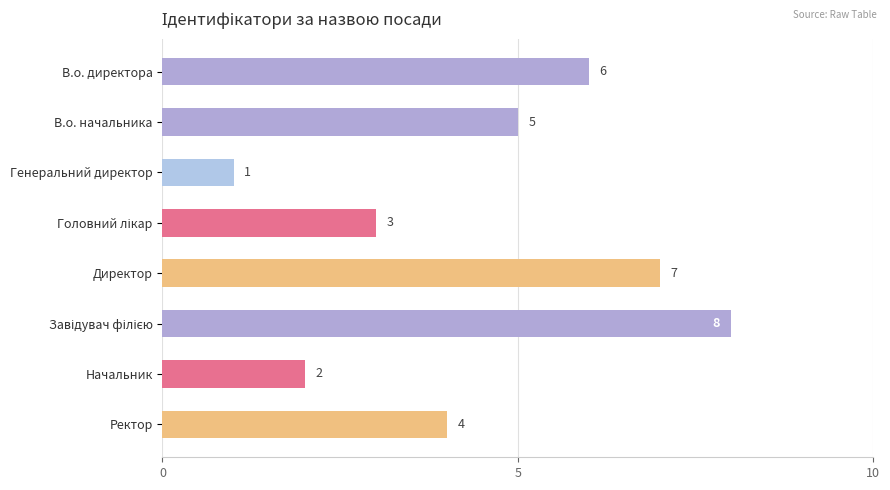

How many series are shown in this chart?

1